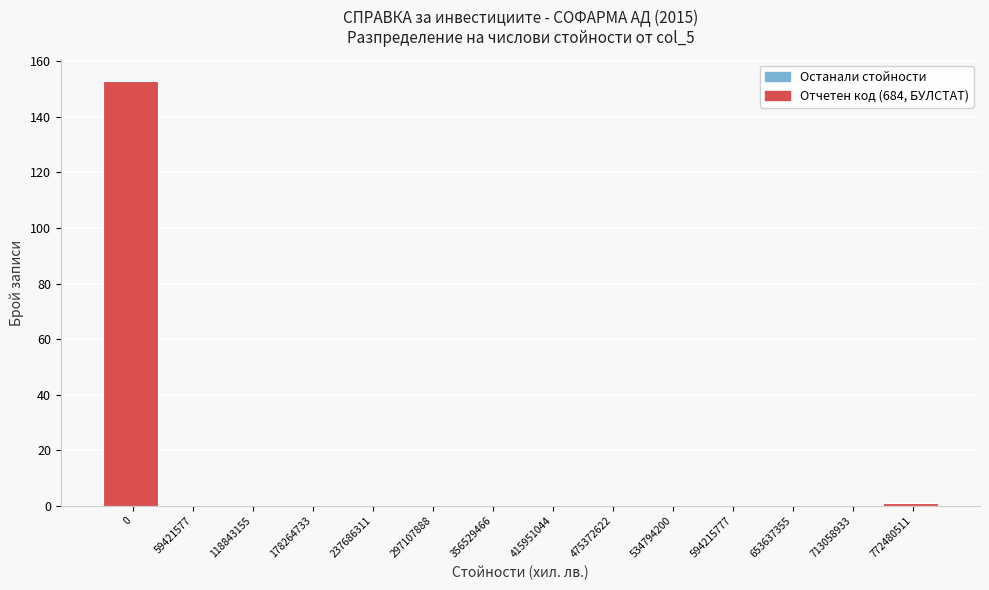

Reading left to right, extract all data points from this chart.

0=153	59421577=0	118843155=0	178264733=0	237686311=0	297107888=0	356529466=0	415951044=0	475372622=0	534794200=0	594215777=0	653637355=0	713058933=0	772480511=1